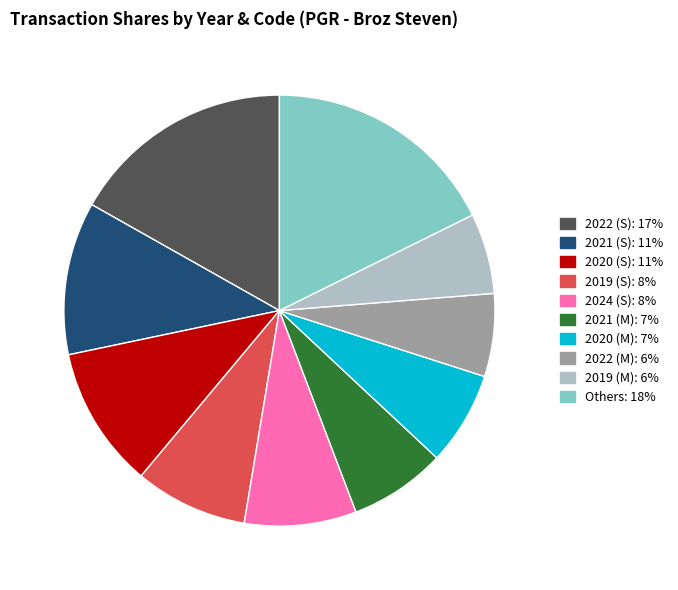

Is there a majority slice in this chart?

No